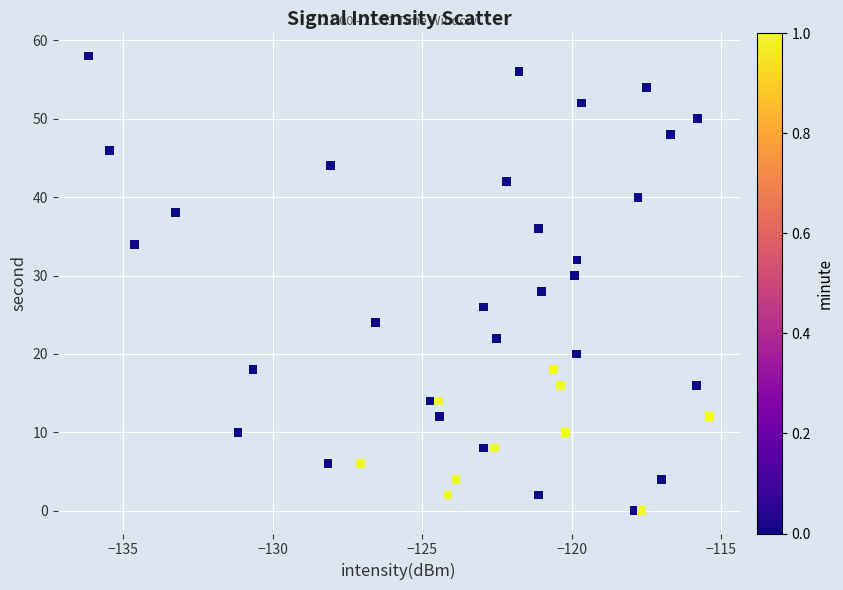

What is the range of Y values (max minus min)?

58